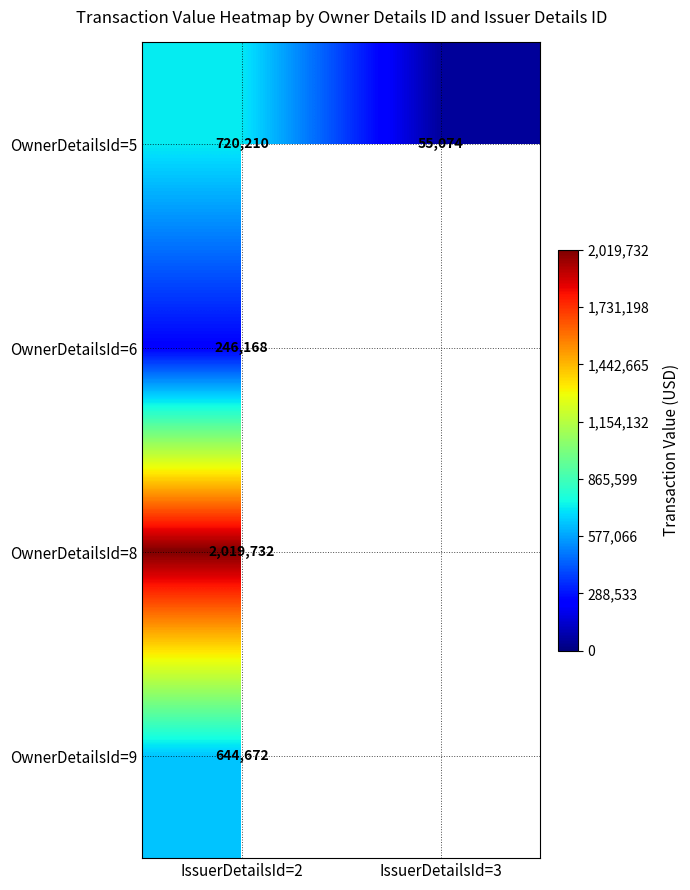

Rank the series at IssuerDetailsId=2 from lowest to highest value.

OwnerDetailsId=6, OwnerDetailsId=9, OwnerDetailsId=5, OwnerDetailsId=8